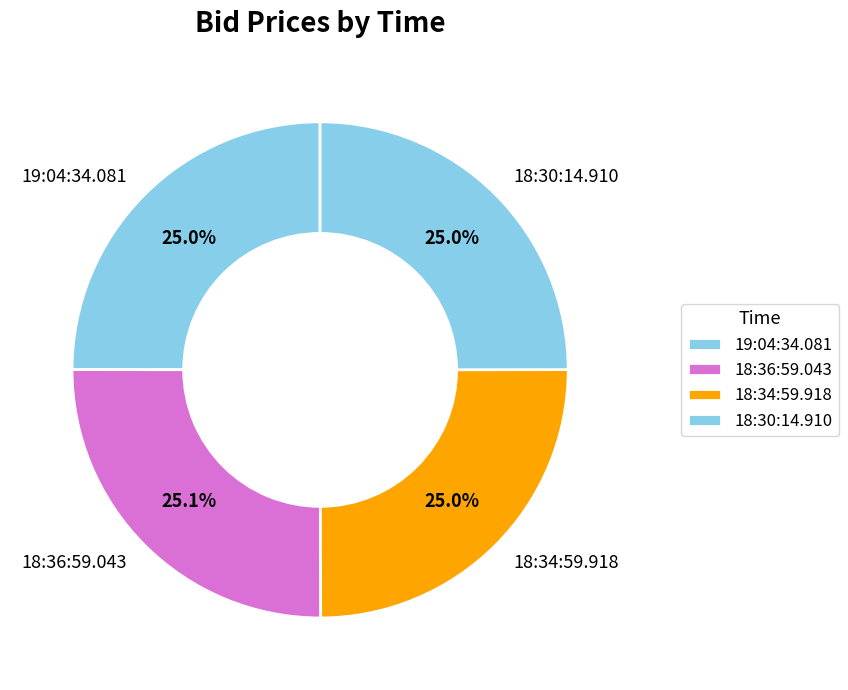

Approximately how many times larger is the value at 18:34:59.918 compared to 18:36:59.043?

1.0